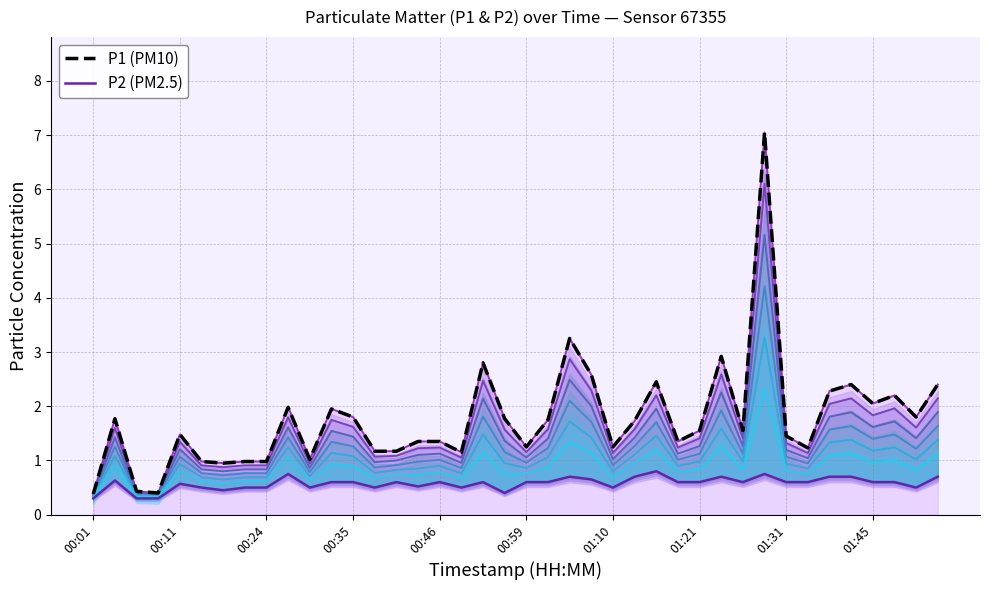

What is the minimum value for P1 (PM10)?

0.4